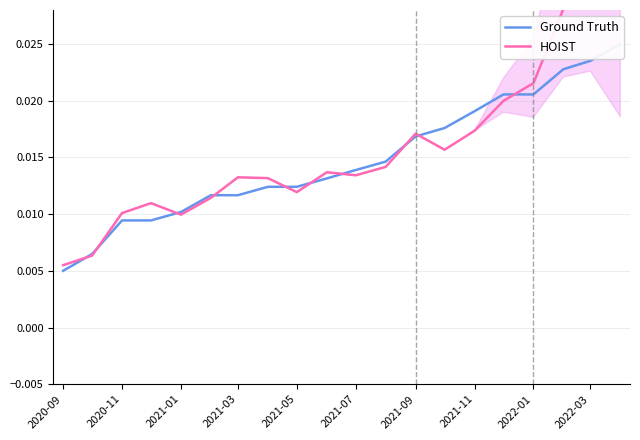

True or false: HOIST and Ground Truth cross at least once.

True